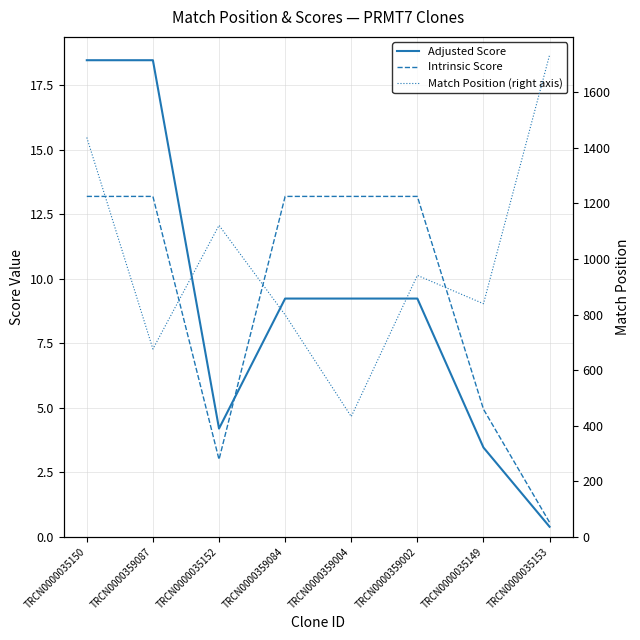

At which label does Intrinsic Score first exceed 13?

TRCN0000035150